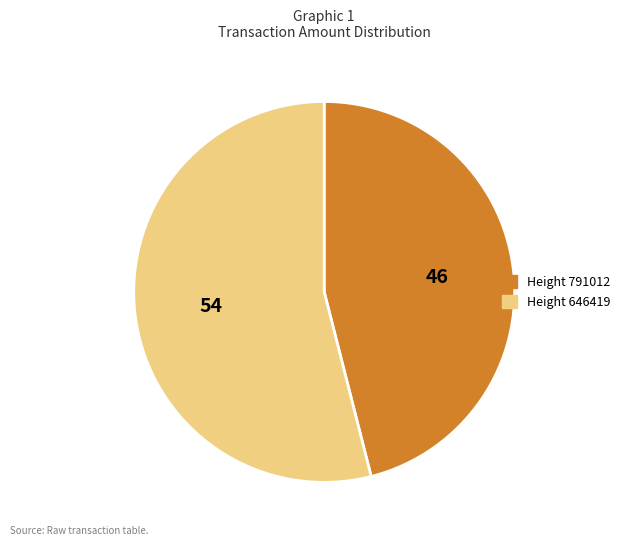

Rank the categories by value from highest to lowest.

Height 646419, Height 791012